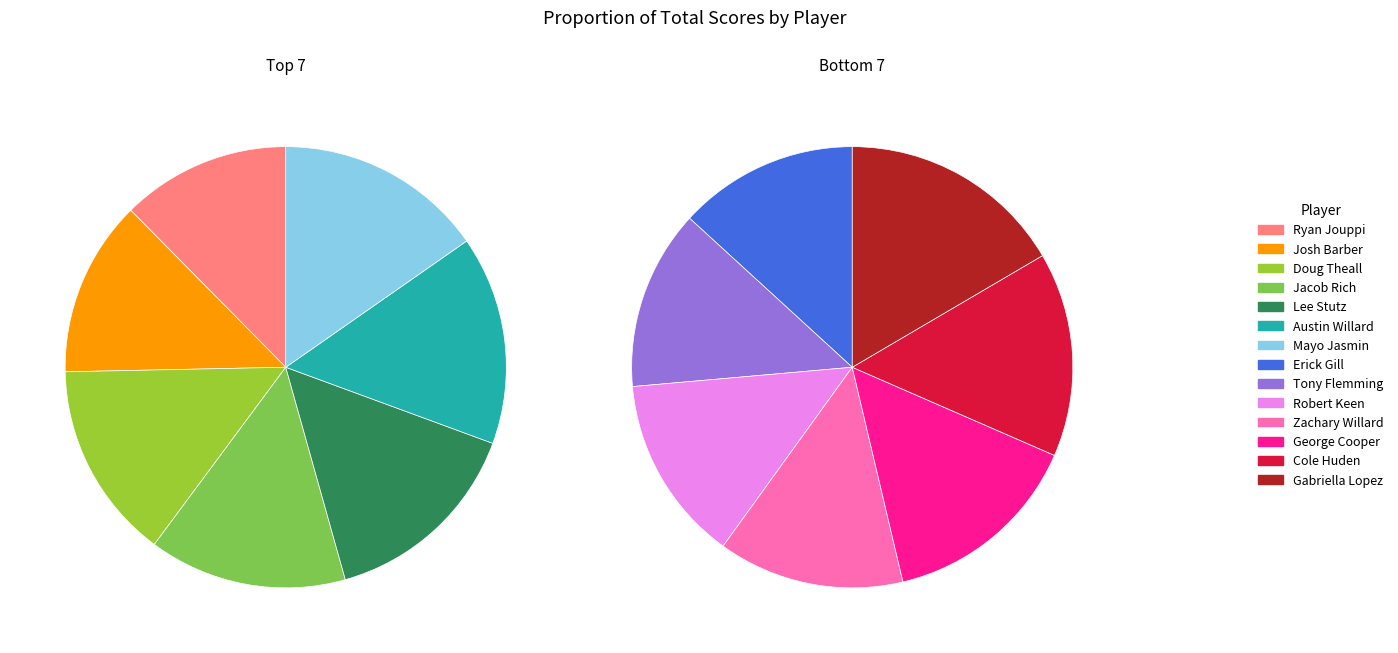

What percentage is the Erick Gill slice, to the nearest percent?

7%